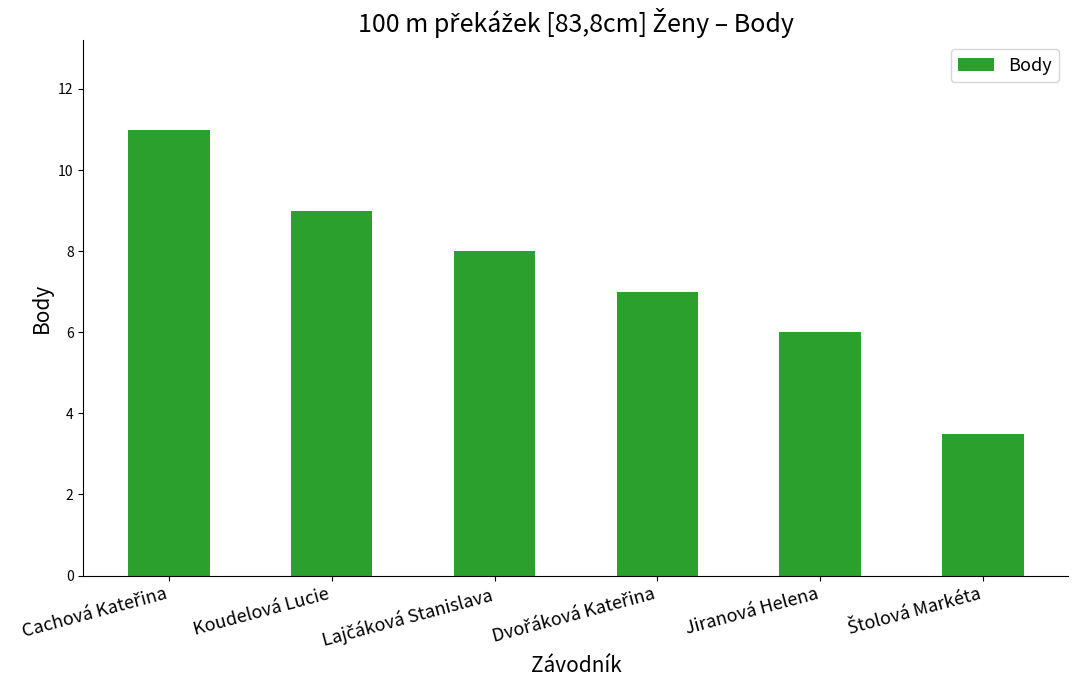

The chart shows a value of 3.1 at Jiranová Helena. True or false?

False